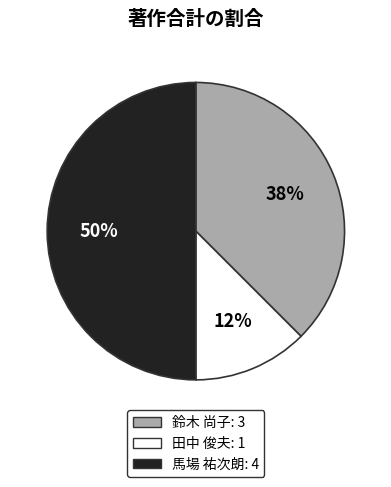

To the nearest percent, what portion does 馬場 祐次朗 represent?

50%